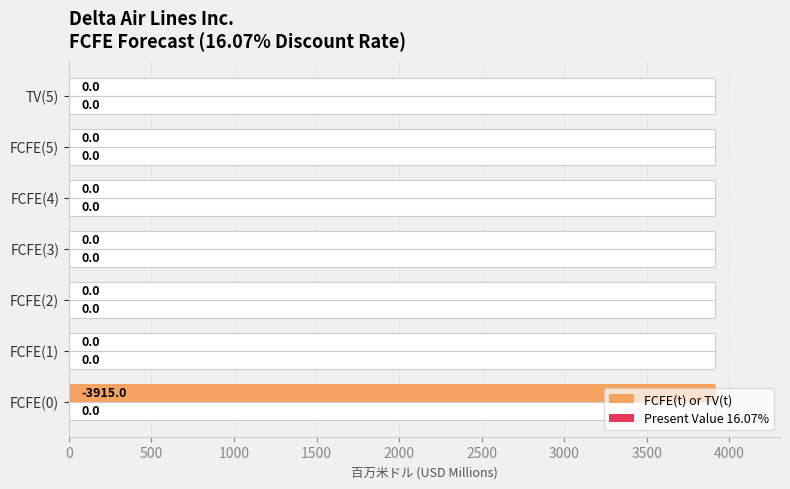

Count the number of data series in this chart.

2